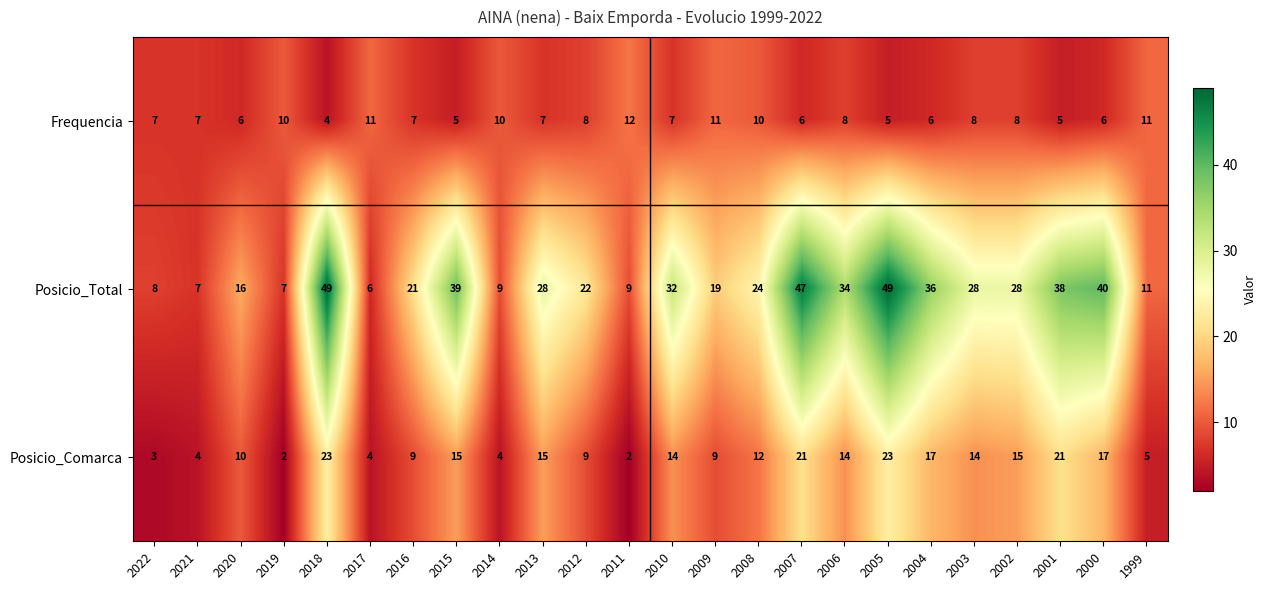

The Posicio_Total series shows 66 at 2007. True or false?

False